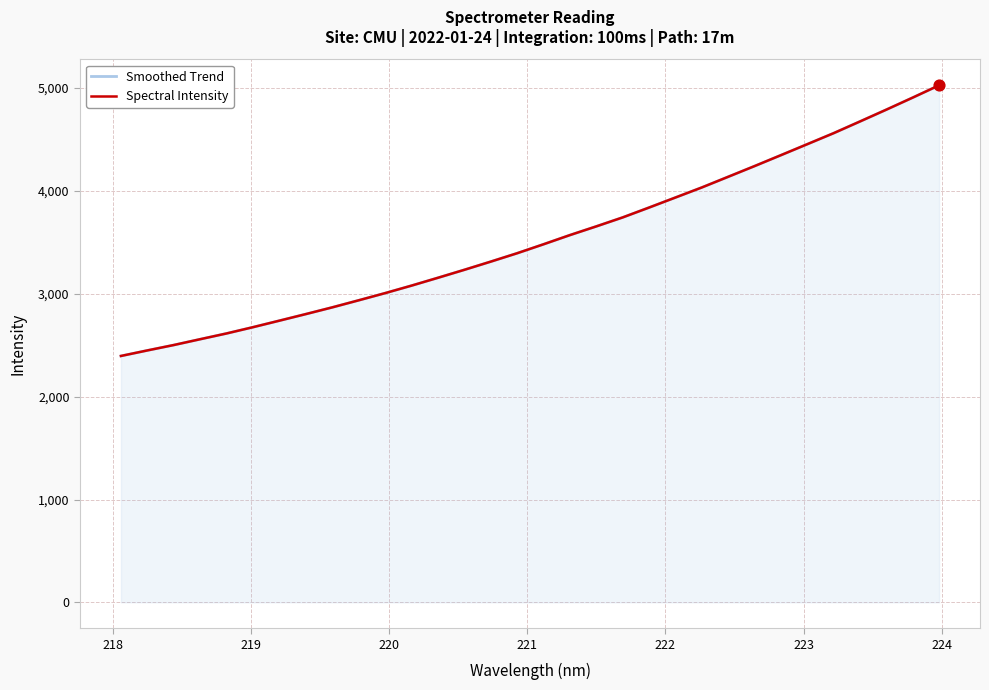

Which series reaches the minimum Y coordinate?

Smoothed Trend